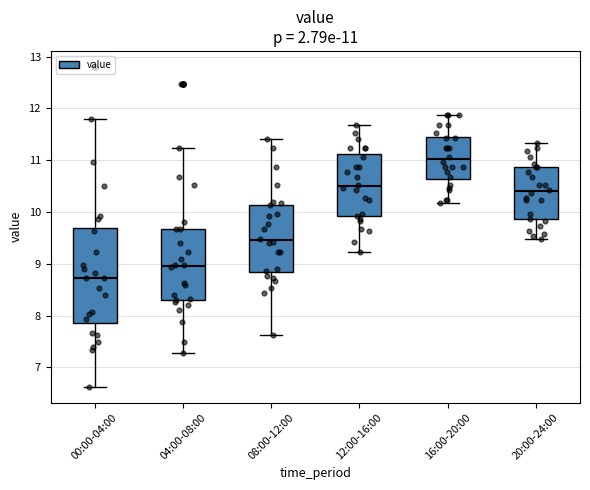

Which box is the tallest, from its lower edge to its upper edge?

00:00-04:00